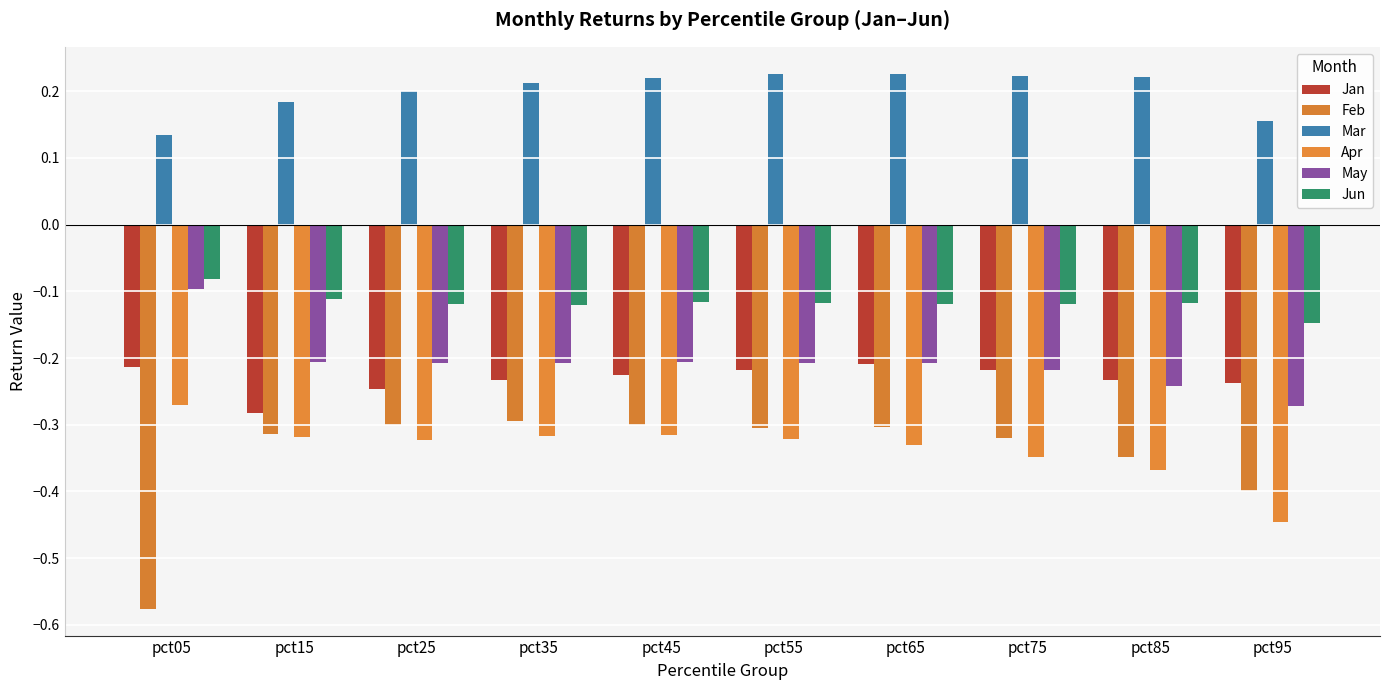

What is the value of the Mar bar at the 4th from the left?

0.2